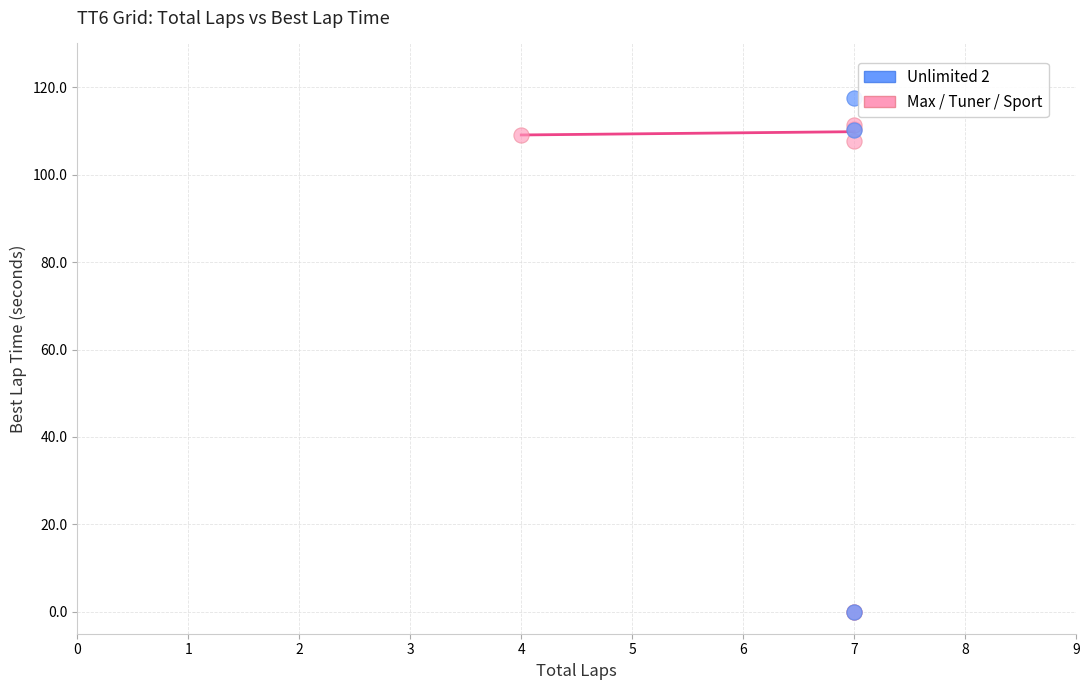

Which series contains the highest Y value?

Unlimited 2